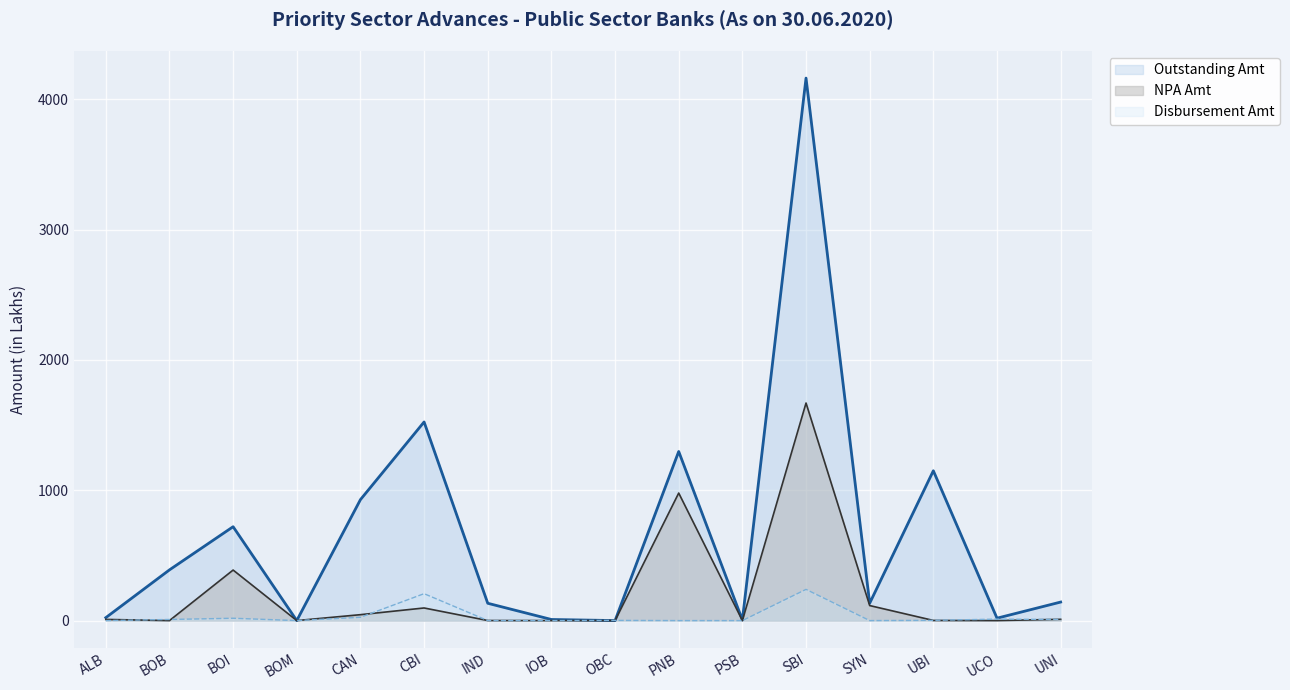

In Outstanding Amt, how many points are higher than both neighbors (excluding endpoints)?

5